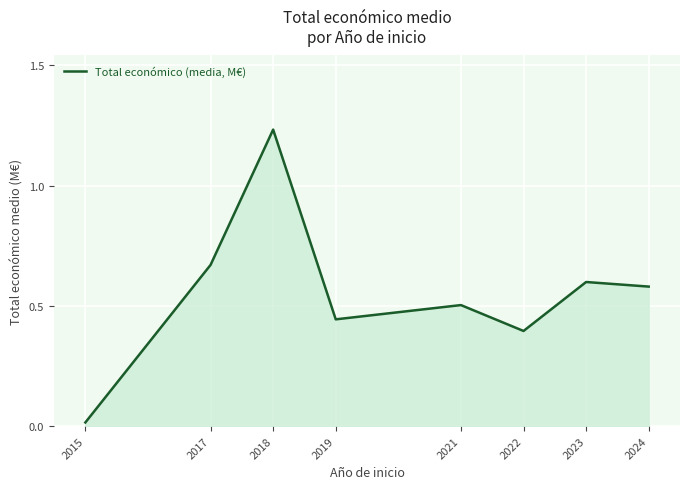

What is the change in value from 2015 to 2023?

+0.6